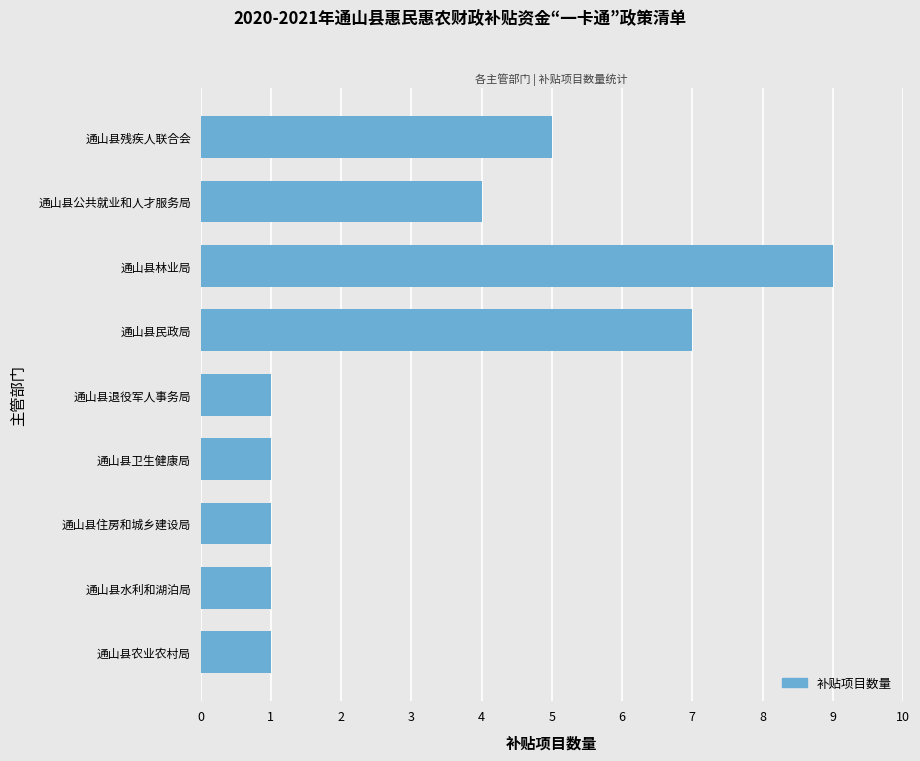

What is the average value?

3